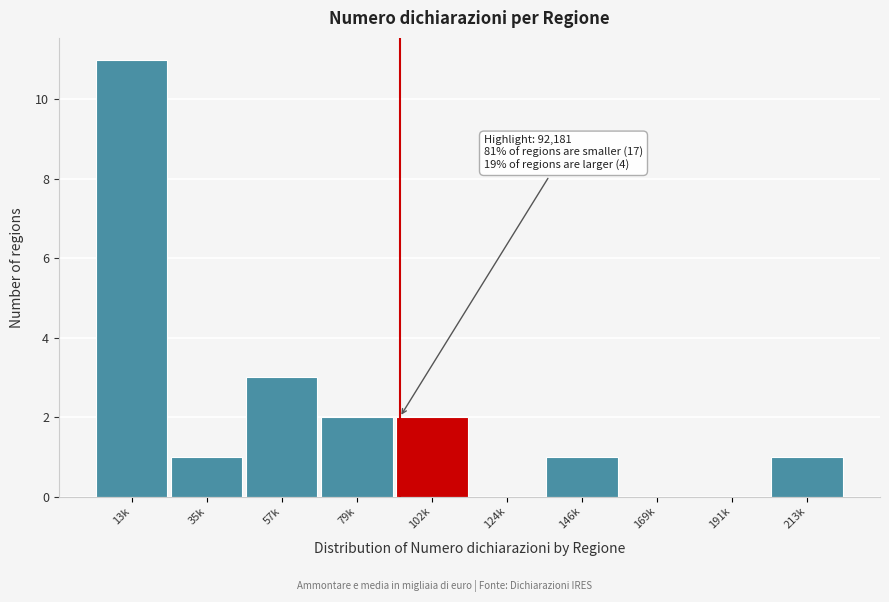

Reading left to right, list all the values displayed in this chart.

13k=11	35k=1	57k=3	79k=2	102k=2	124k=0	146k=1	169k=0	191k=0	213k=1